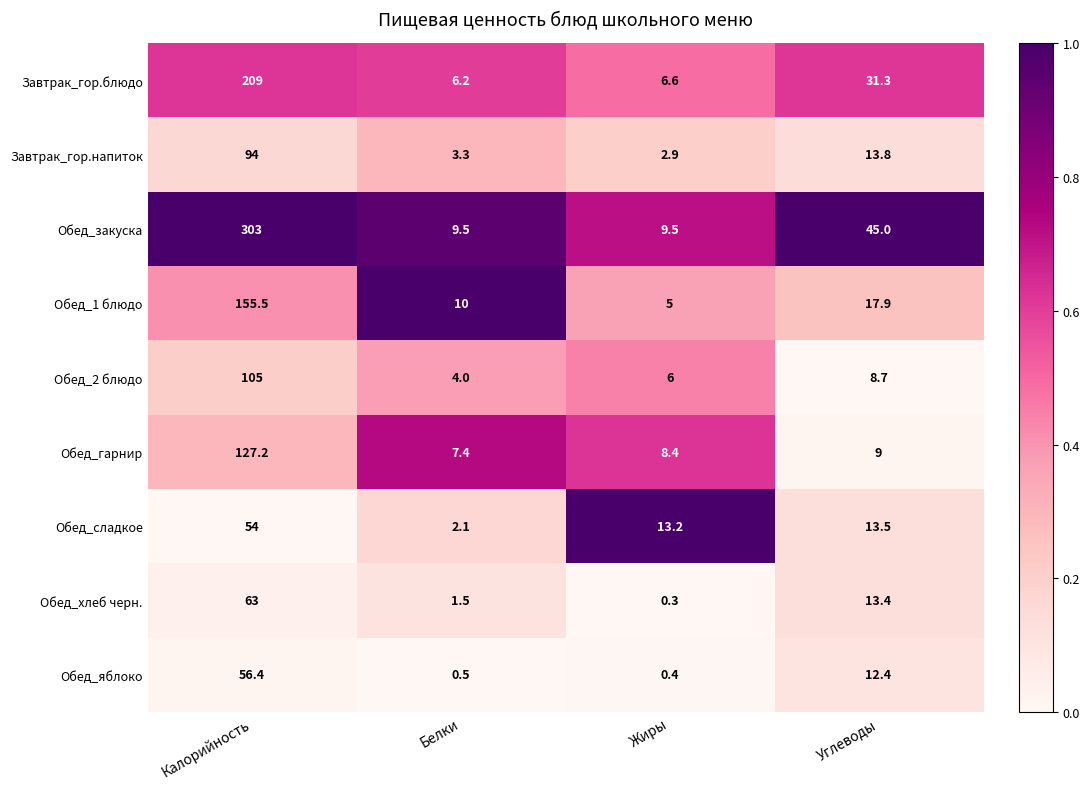

What is the total value across all series at Белки?

44.5